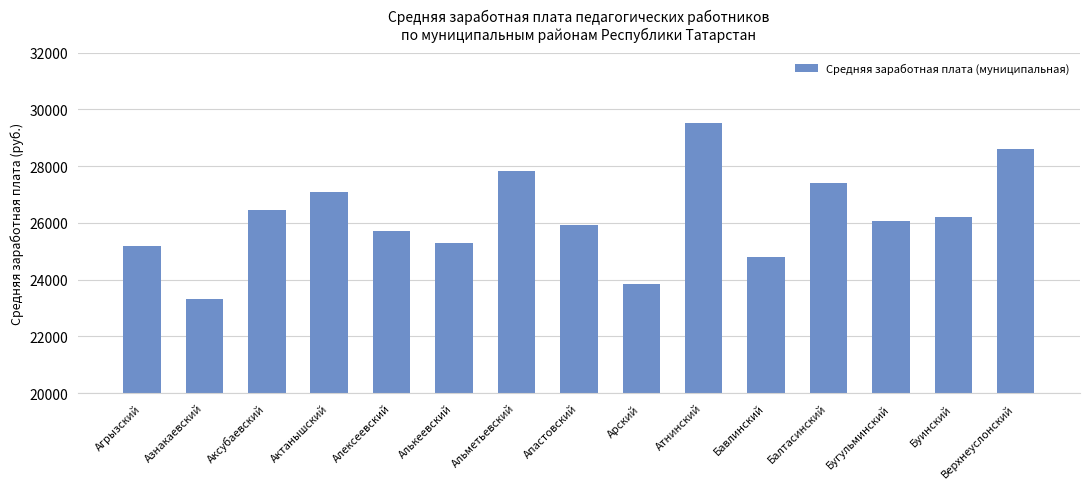

Count the number of values greater than 26080.

8